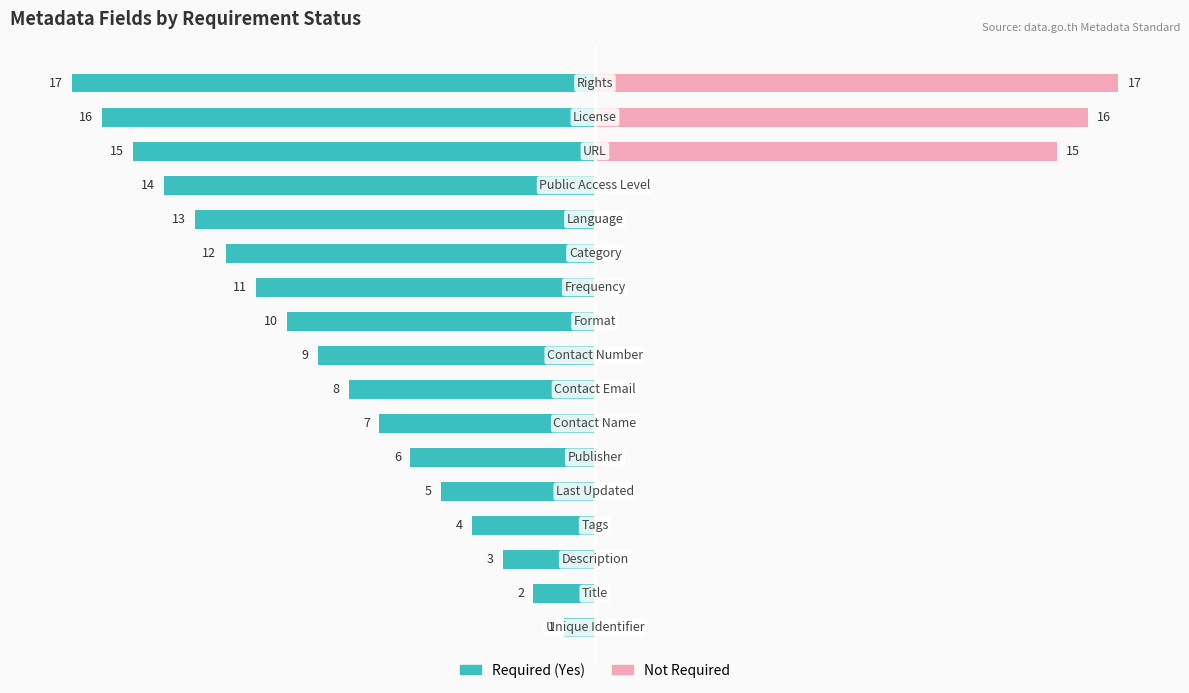

Is the value of Required (Yes) at 0 greater than the value of Not Required at 9?

No